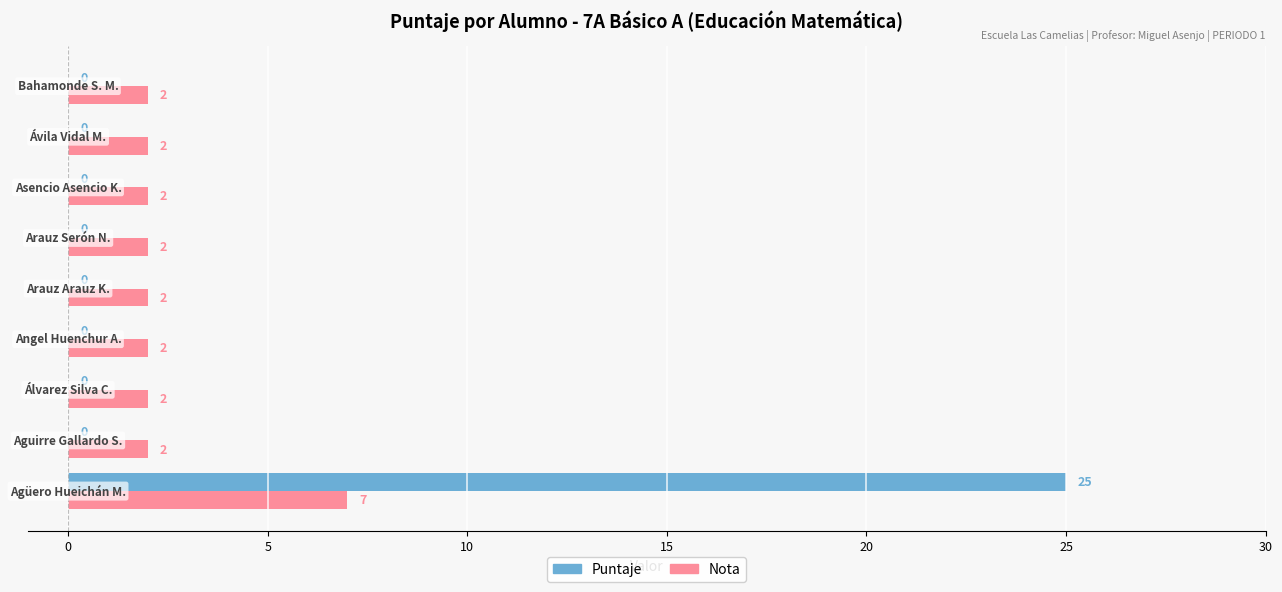

What is the sum of all Puntaje values?

25